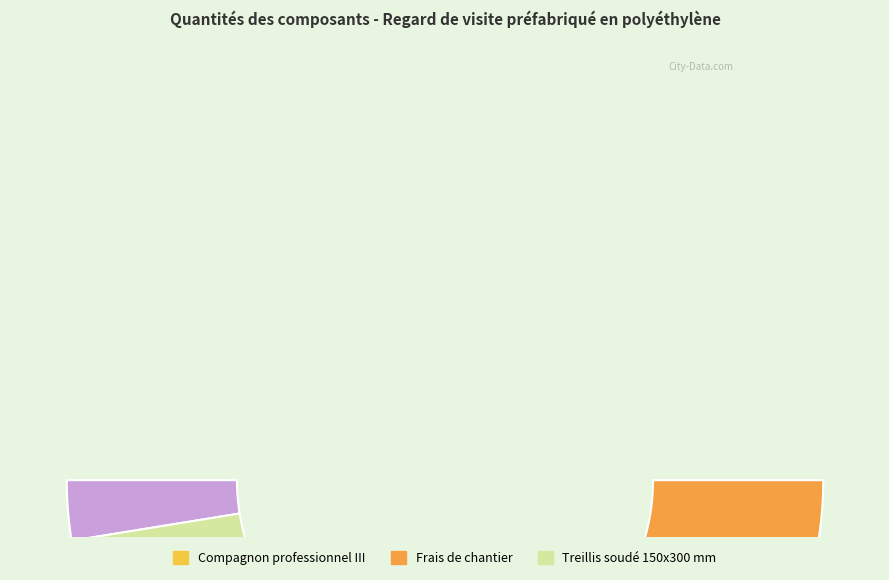

Does Camion grue jusqu'à 6 t account for over 50% of the chart?

No